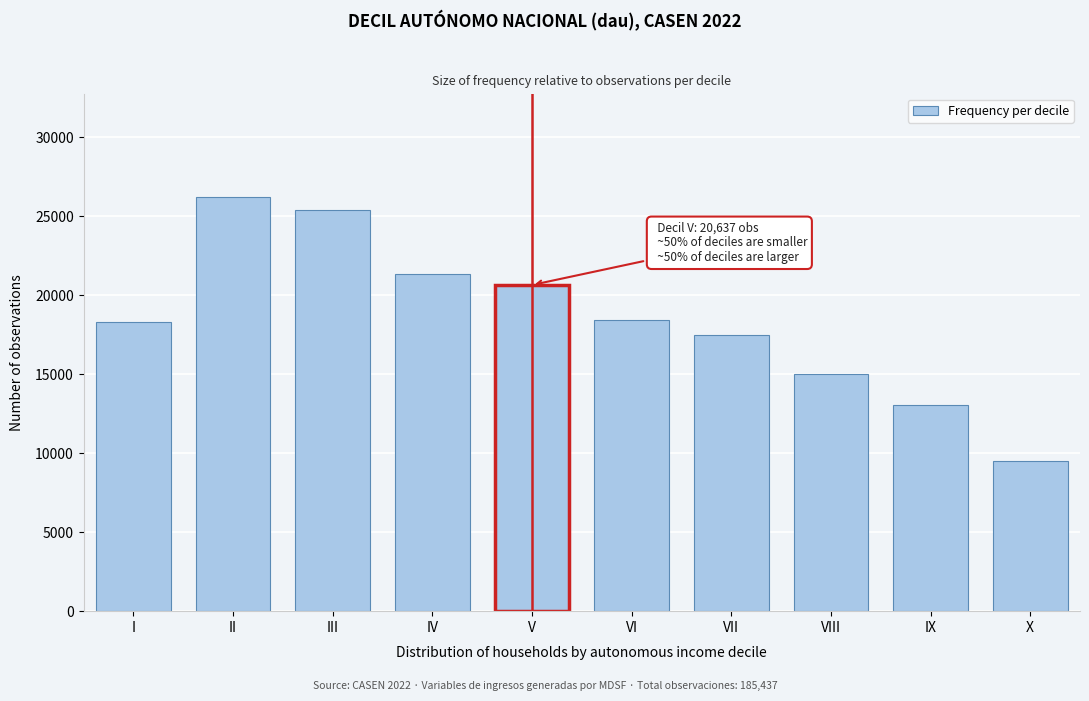

What is the difference between the maximum and minimum values?

16697